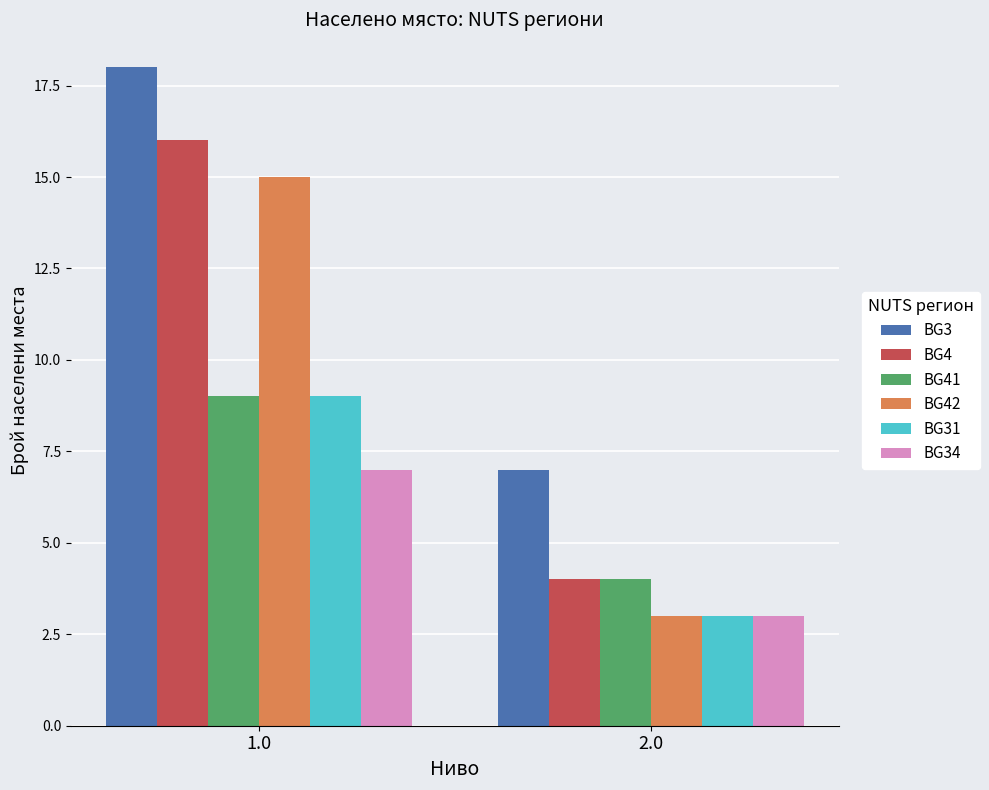

What is the sum of all BG4 values?

20